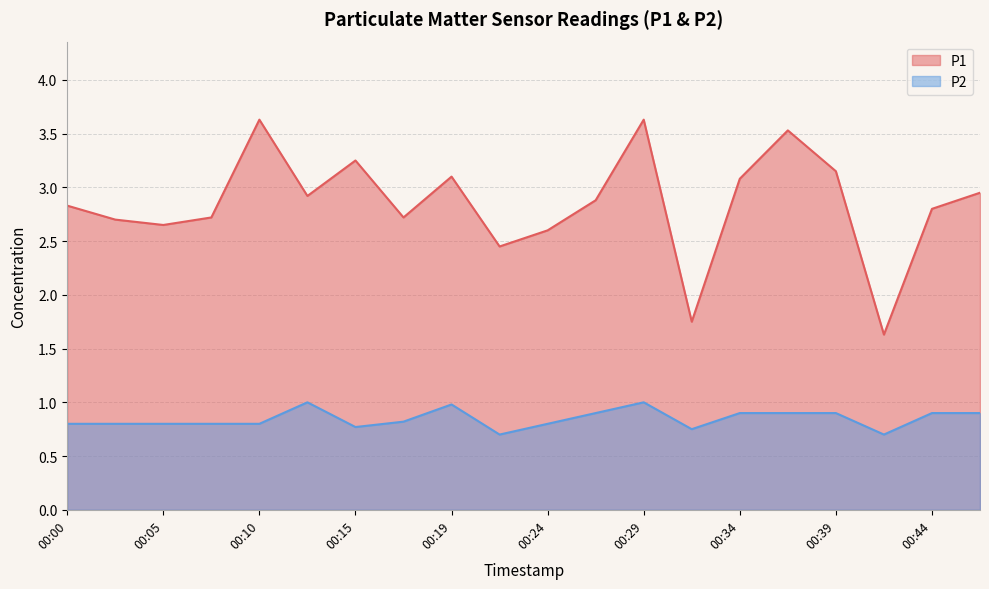

Rank the series at 00:19 from lowest to highest value.

P2, P1